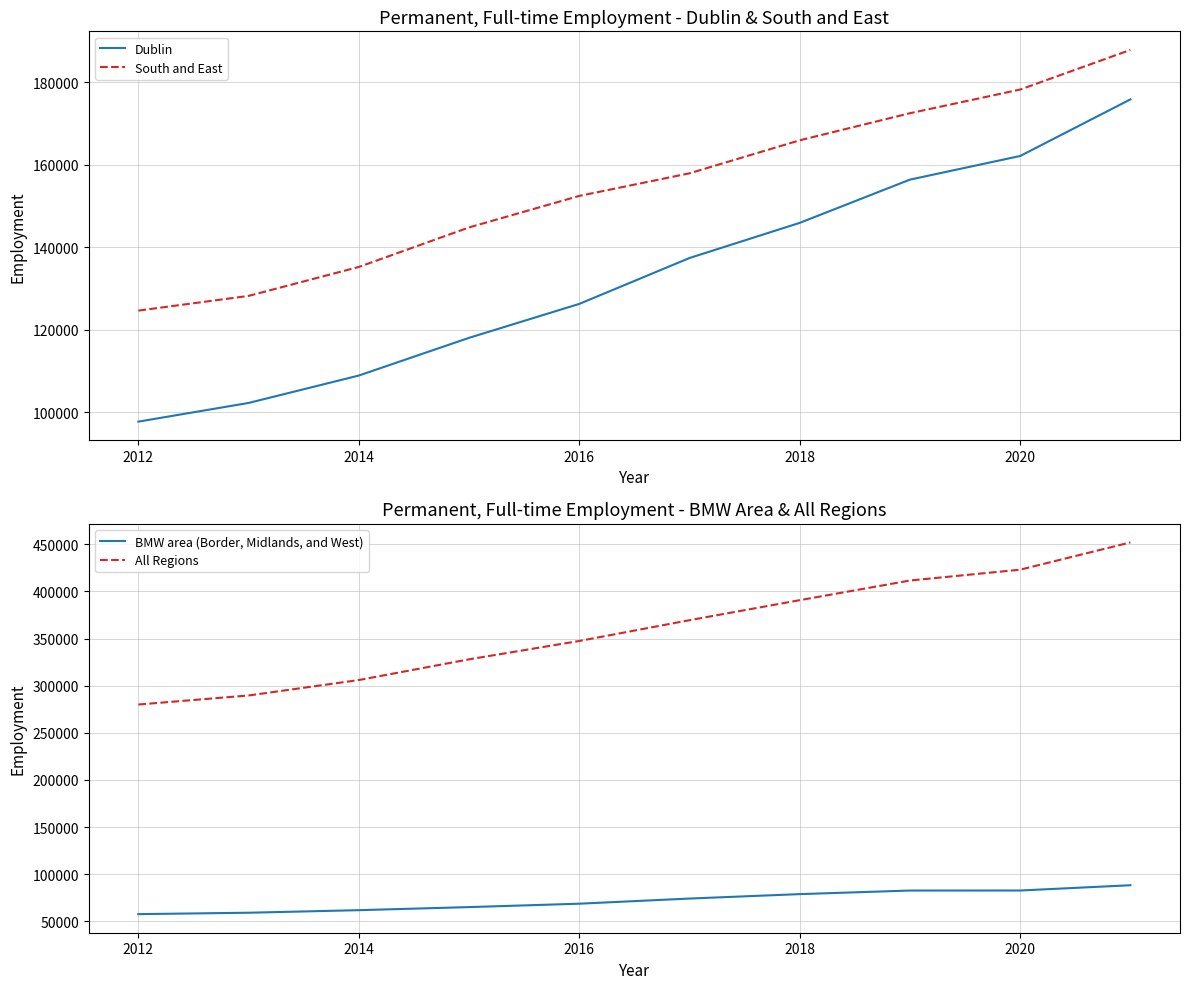

Which series has the widest spread of values?

All Regions